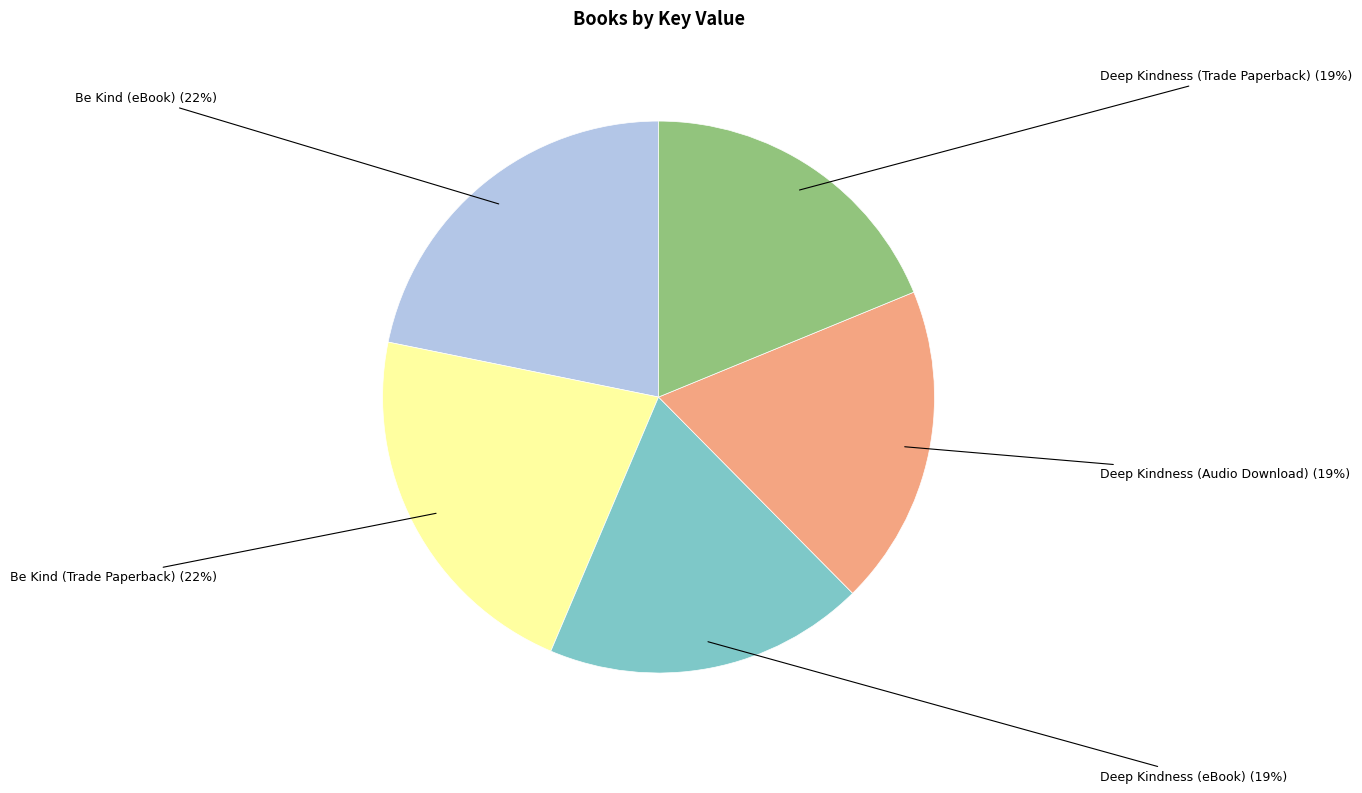

Do Be Kind (eBook) and Deep Kindness (Audio Download) together represent more than half of the pie?

No